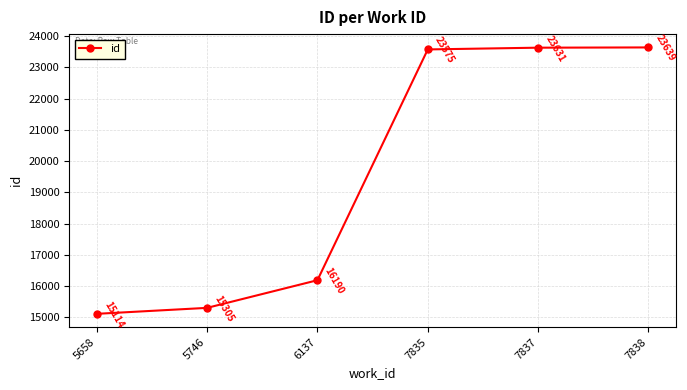

Does the chart display data point markers on the line(s)?

Yes